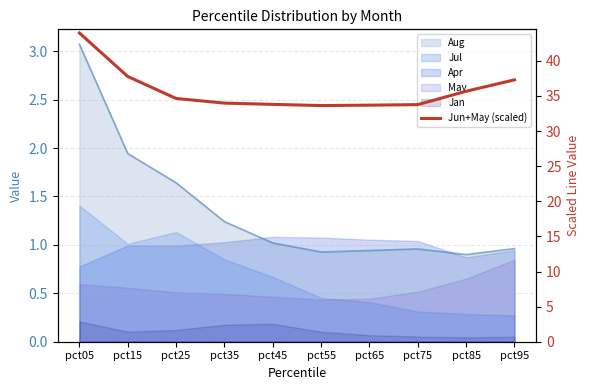

List the labels in order of value, largest first.

pct05, pct15, pct95, pct85, pct25, pct35, pct45, pct75, pct65, pct55